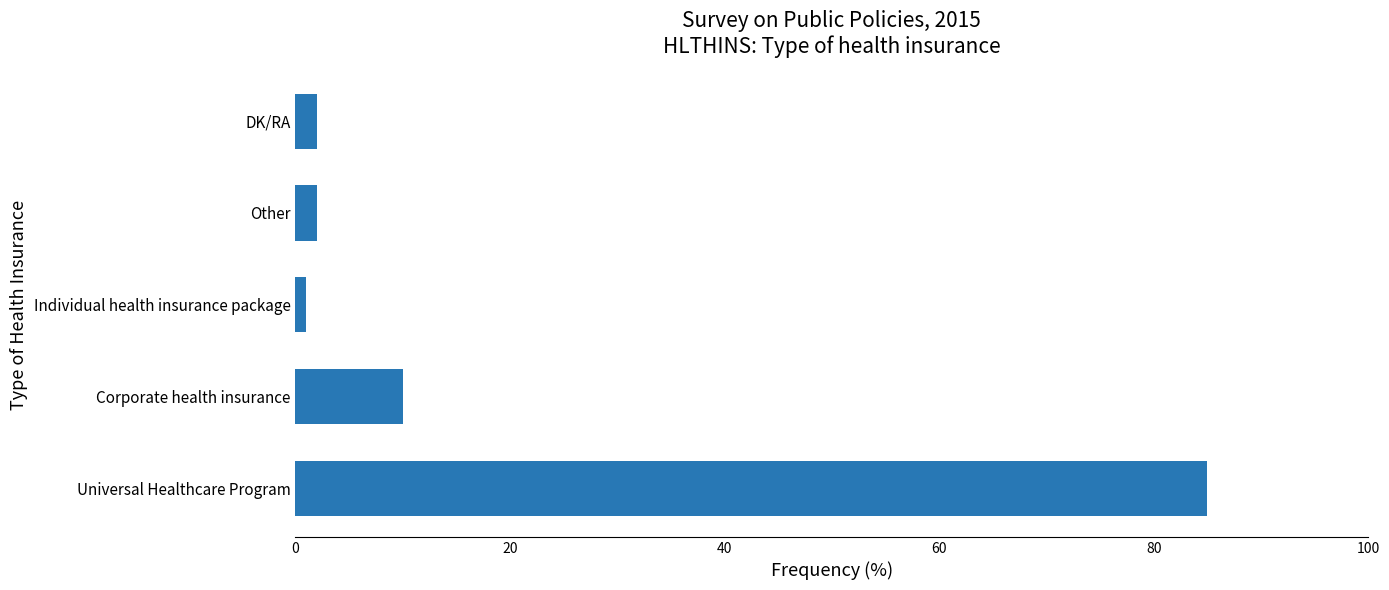

How many series are shown in this chart?

1